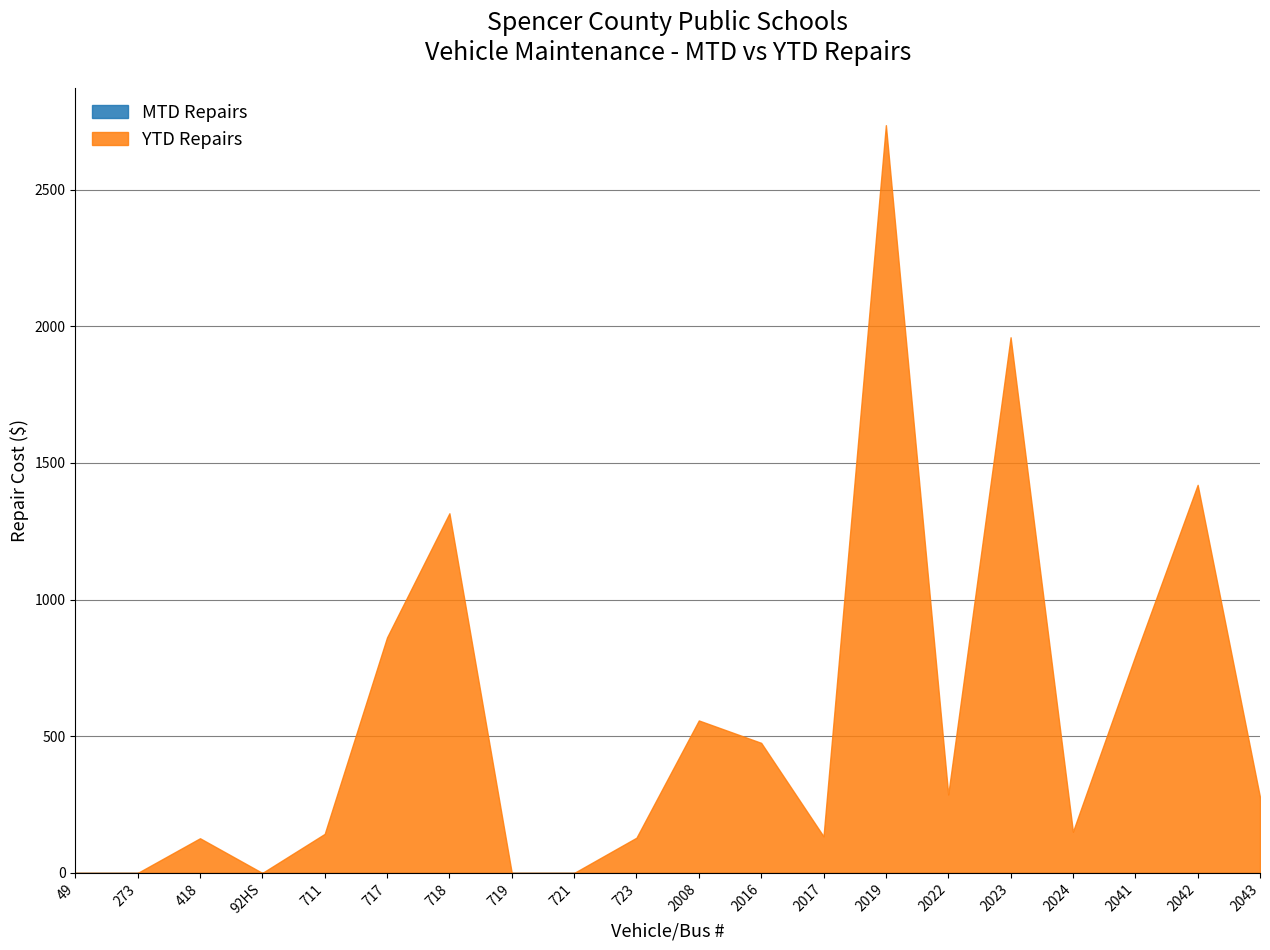

True or false: YTD Repairs and MTD Repairs cross at least once.

False